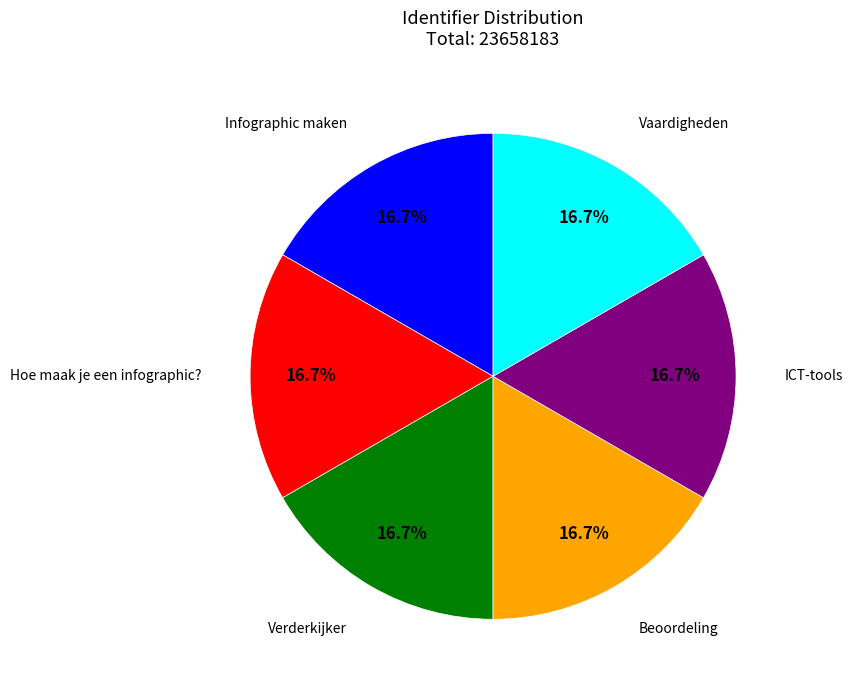

To the nearest percent, what percentage of the pie is Infographic maken?

17%